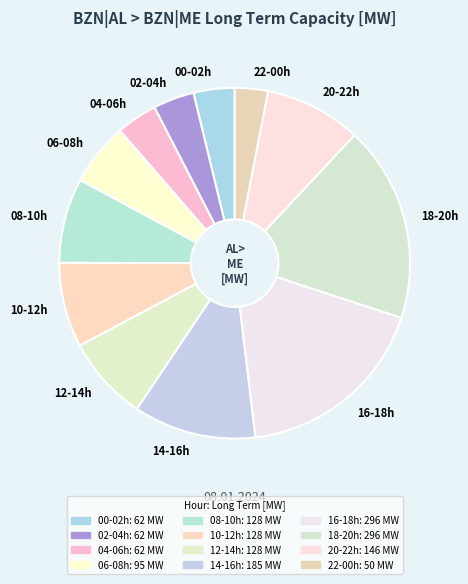

Is the sum of 20-22h and 16-18h greater than half?

No